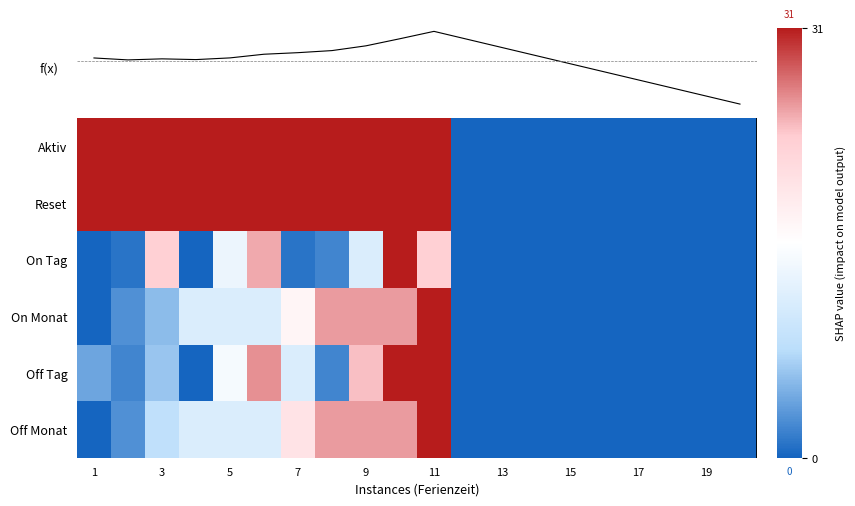

Rank the series by their maximum value, from lowest to highest.

Aktiv, Reset, On Tag, On Monat, Off Tag, Off Monat